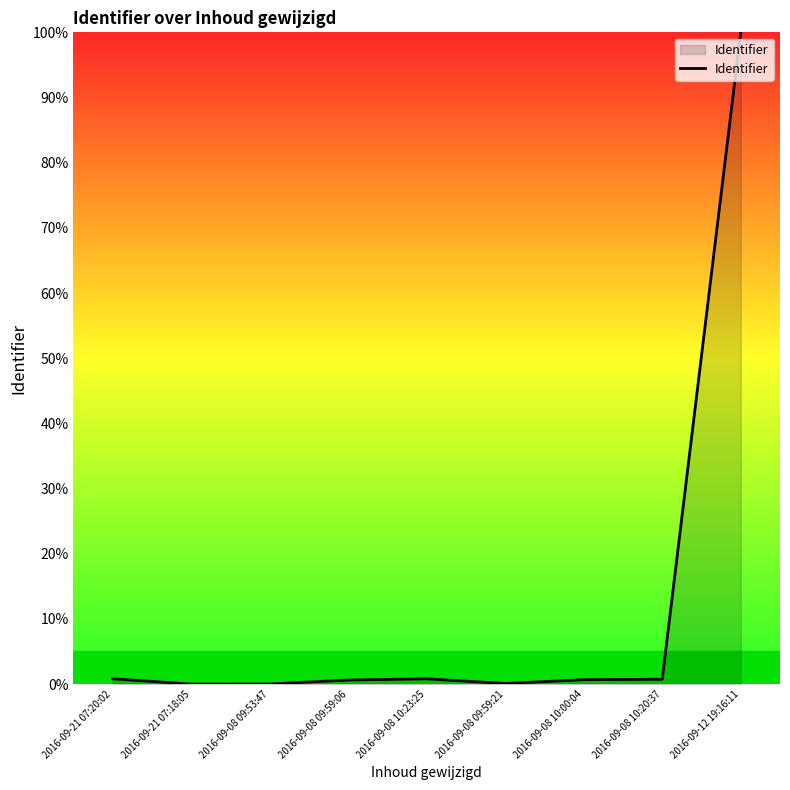

What position from the left is 2016-09-21 07:18:05?

2